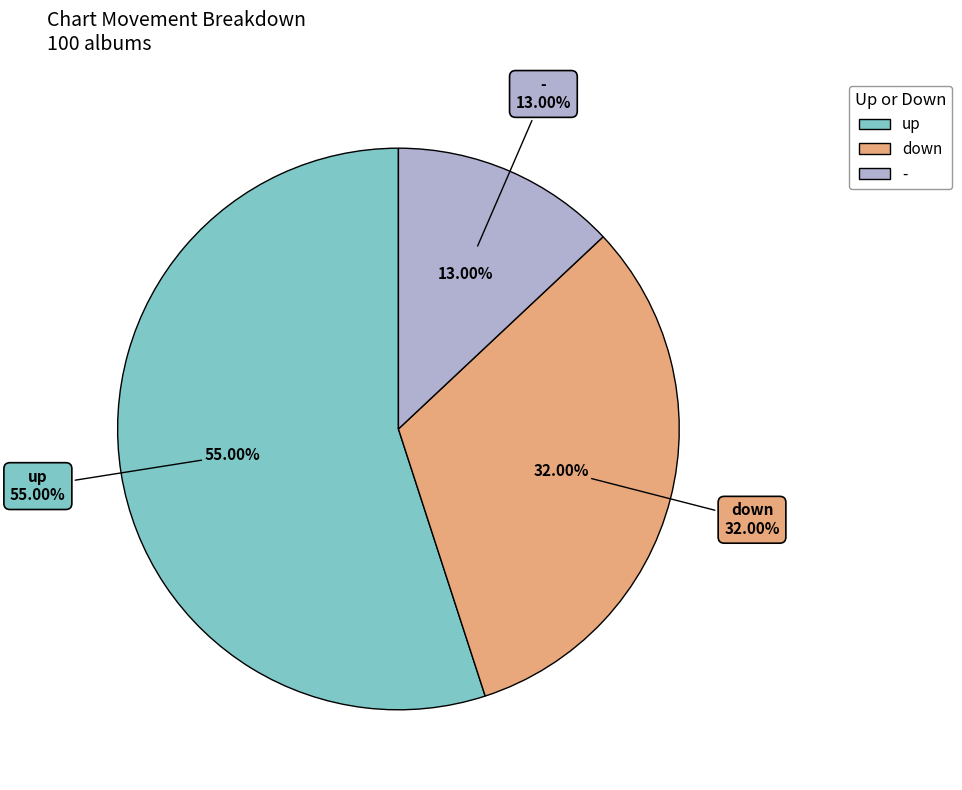

How many slices are in this pie chart?

3